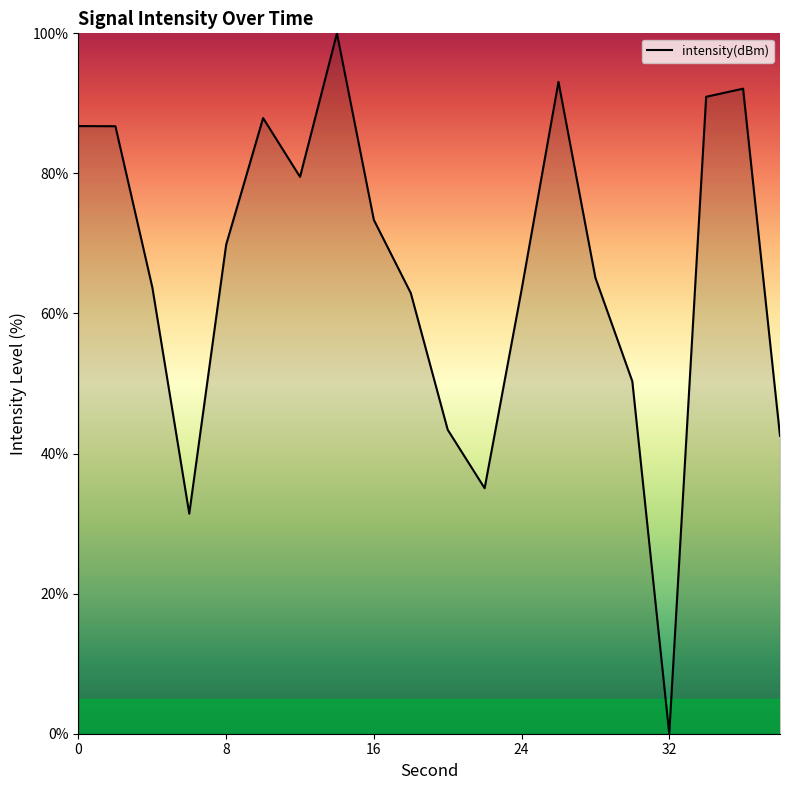

What is the difference between the maximum and minimum values?

100.0